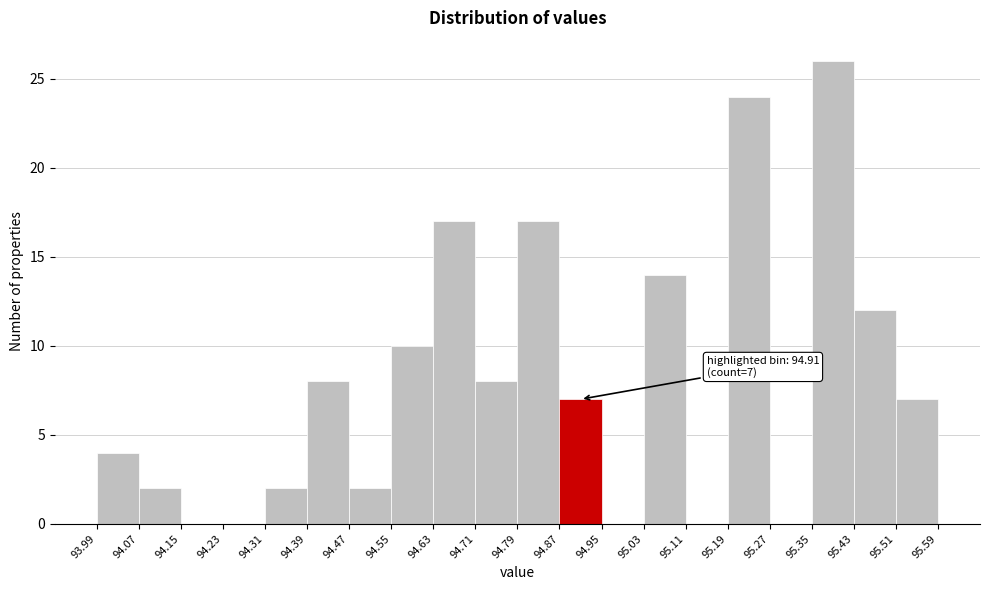

Which range on the x-axis has the tallest bar?

95.35 to 95.43